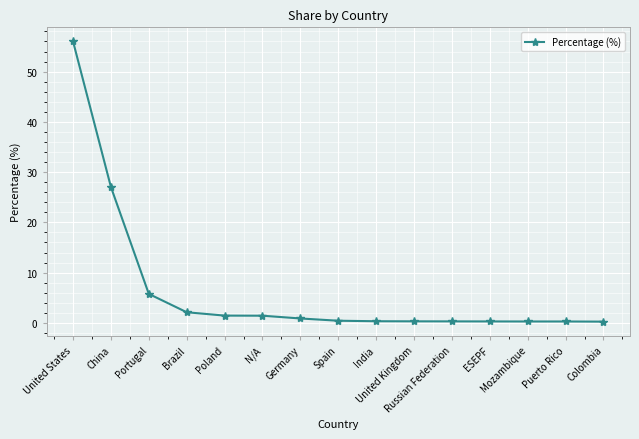

The chart shows a value of 9.1 at Portugal. True or false?

False